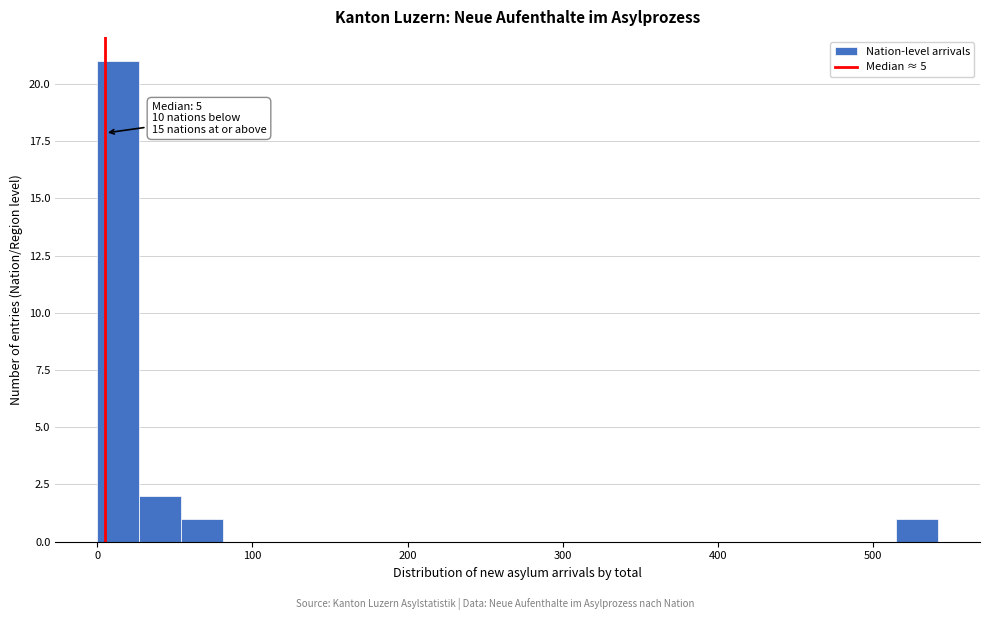

Read against the x-axis, roughly where is the centre of the tallest bar?

10